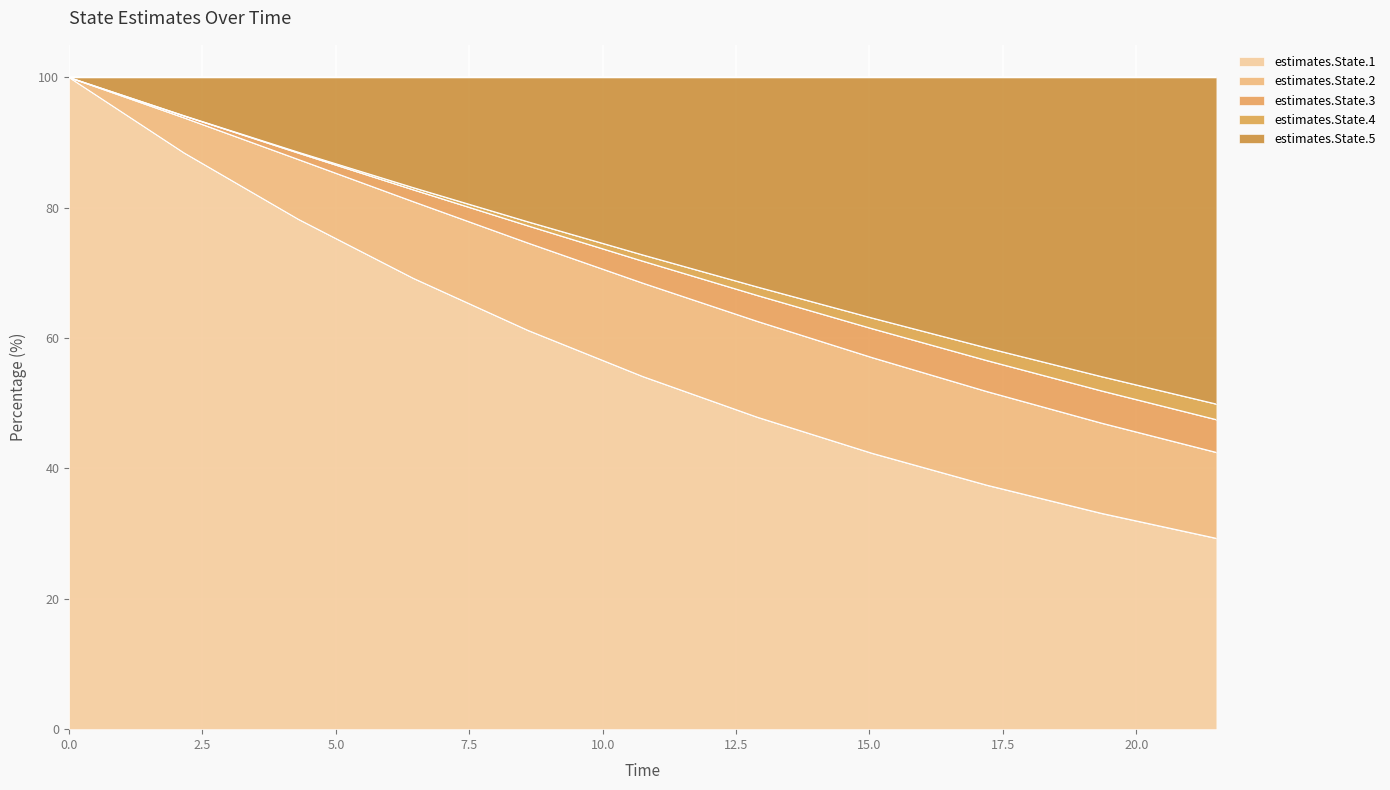

True or false: estimates.State.4 and estimates.State.5 cross at least once.

False